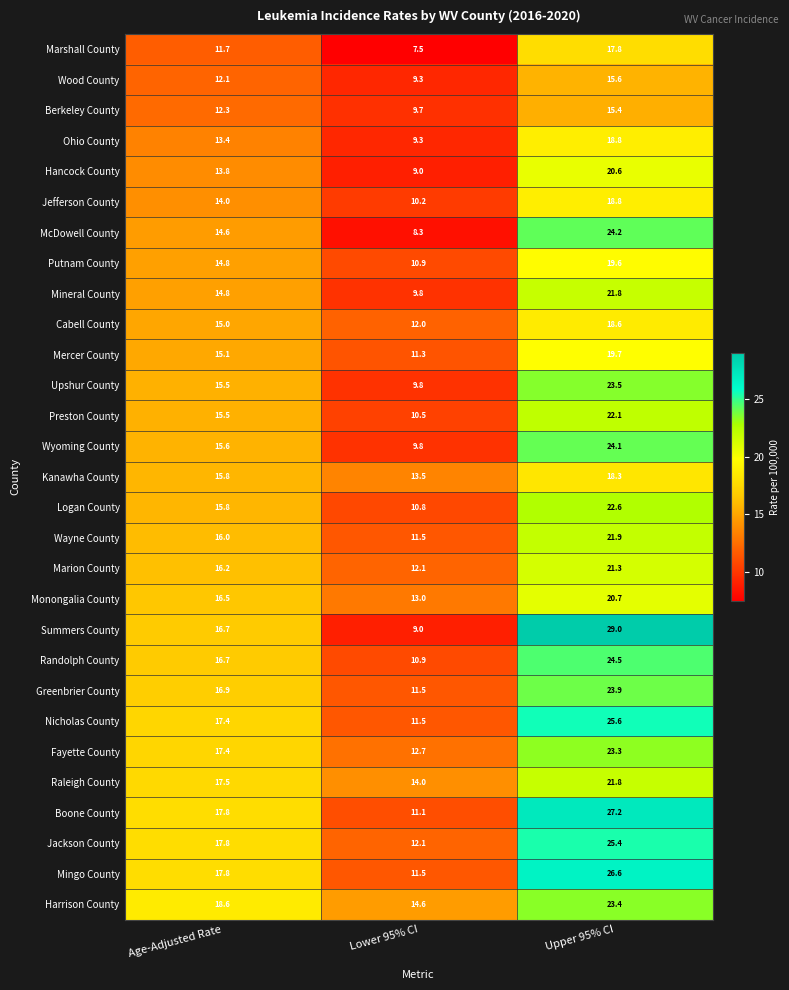

Which series changed the most between Age-Adjusted Rate and Upper 95% CI?

Summers County